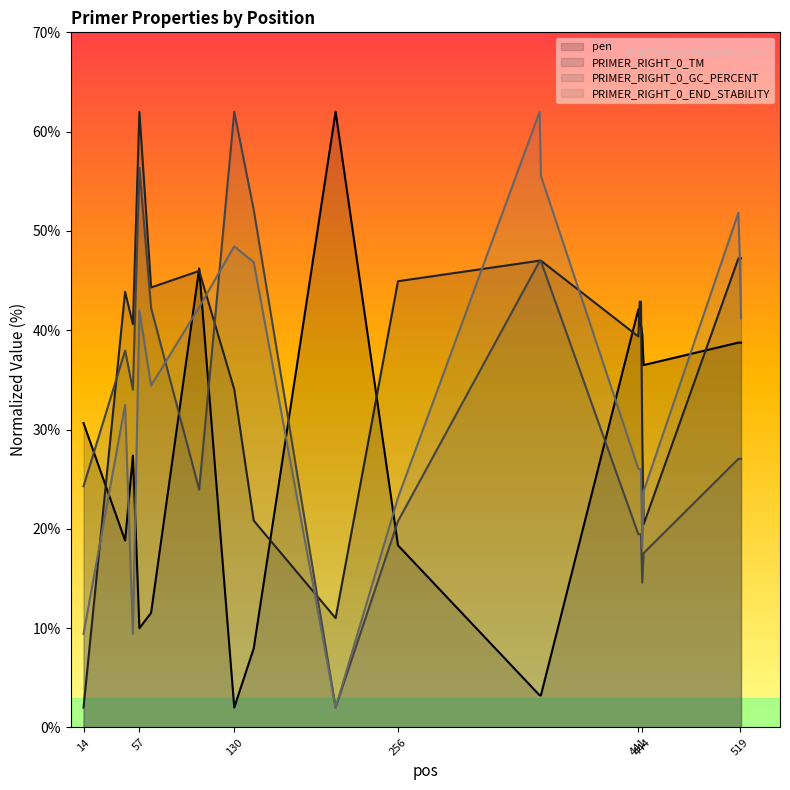

Between which two adjacent categories do PRIMER_RIGHT_0_END_STABILITY and PRIMER_RIGHT_0_TM first intersect?

14 and 46